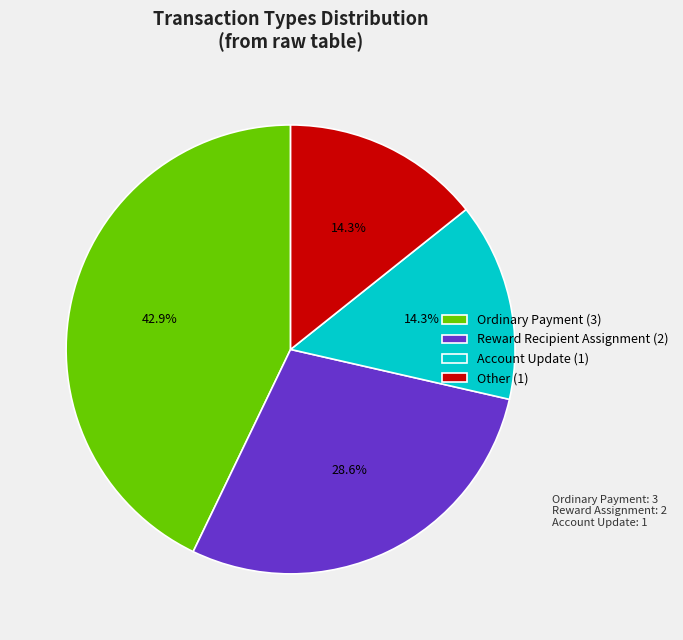

What percentage is NOT represented by Account Update?

85.7%